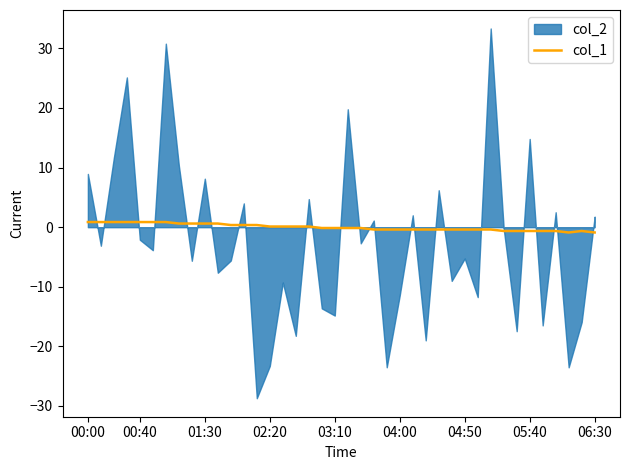

Which has a higher value, 00:40 or 36?

00:40